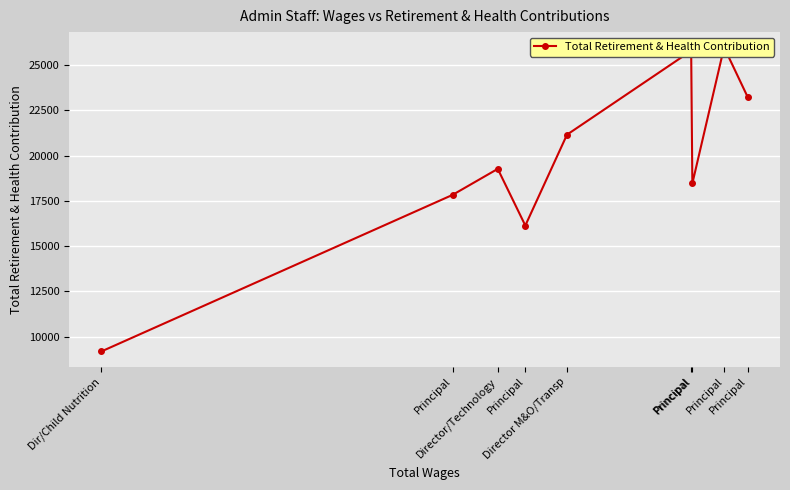

How many lines are shown in the chart?

1